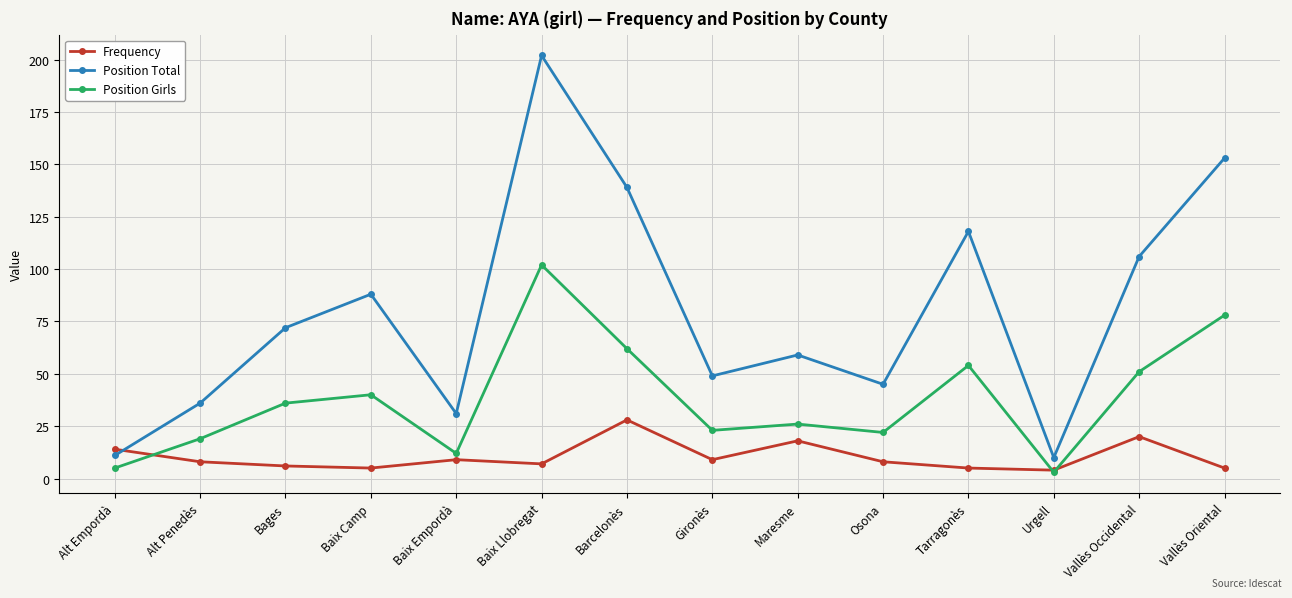

Does the chart have visible grid lines?

Yes